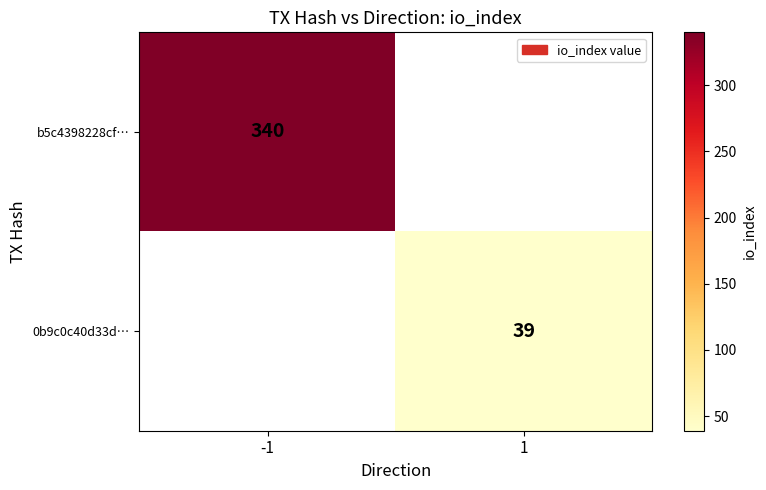

Is it true that b5c4398228cf… equals 340 at -1?

True